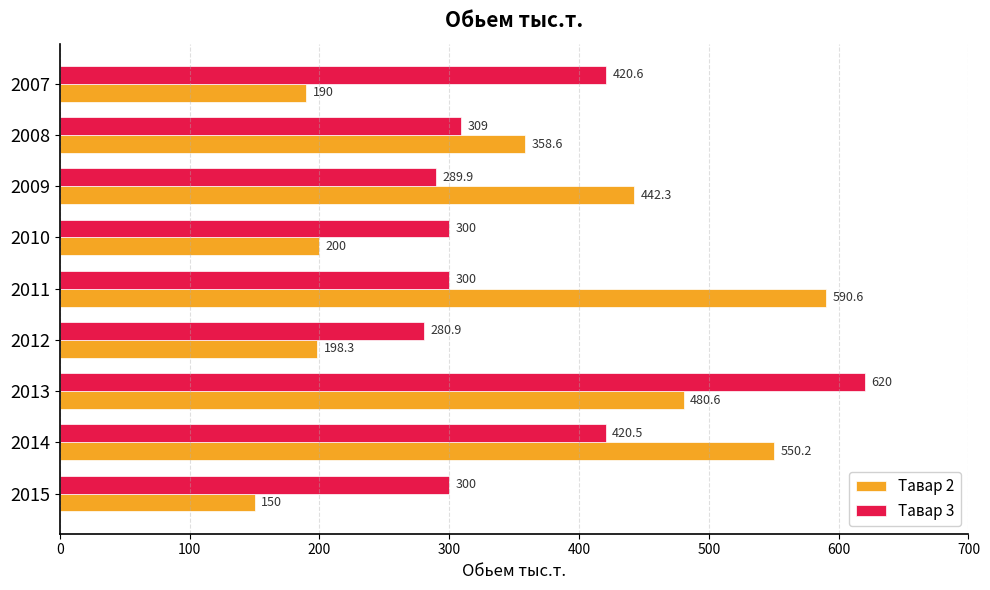

What are all the series names shown in the legend?

Тавар 2, Тавар 3